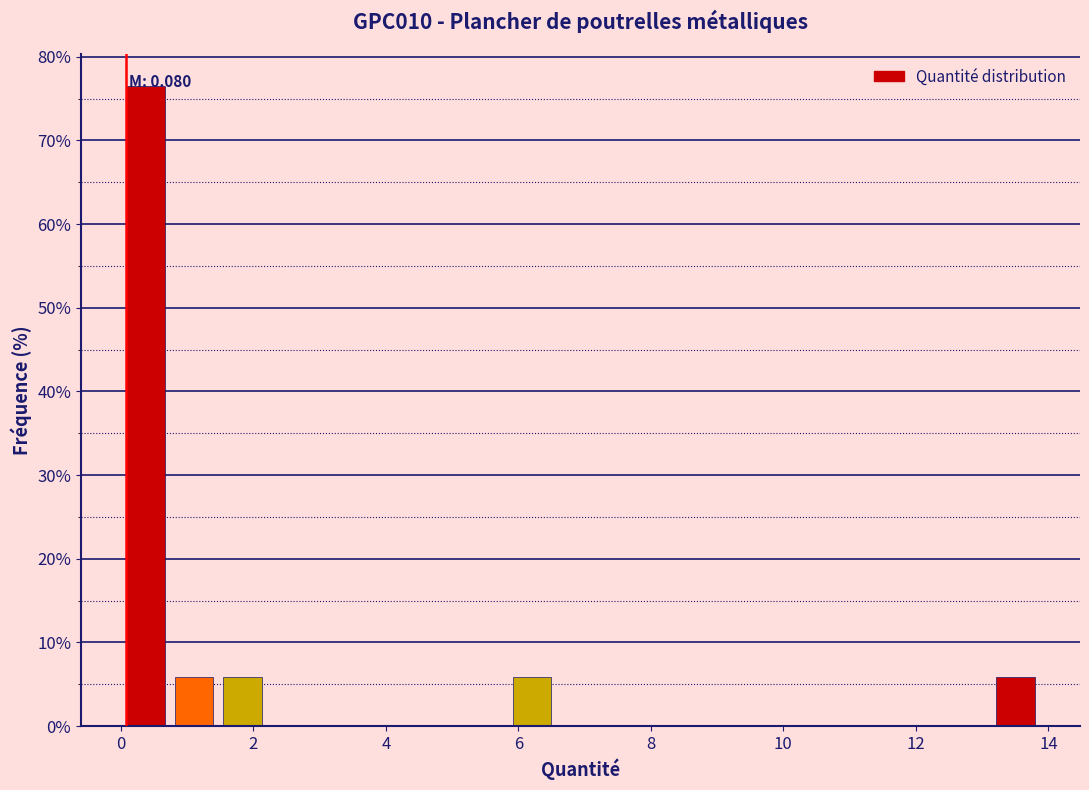

Around what value on the x-axis is the tallest bar? Give the approximate position of its centre, as read against the axis.

0.4